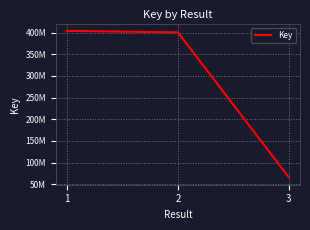

Is this an area chart (filled region under the line)?

No